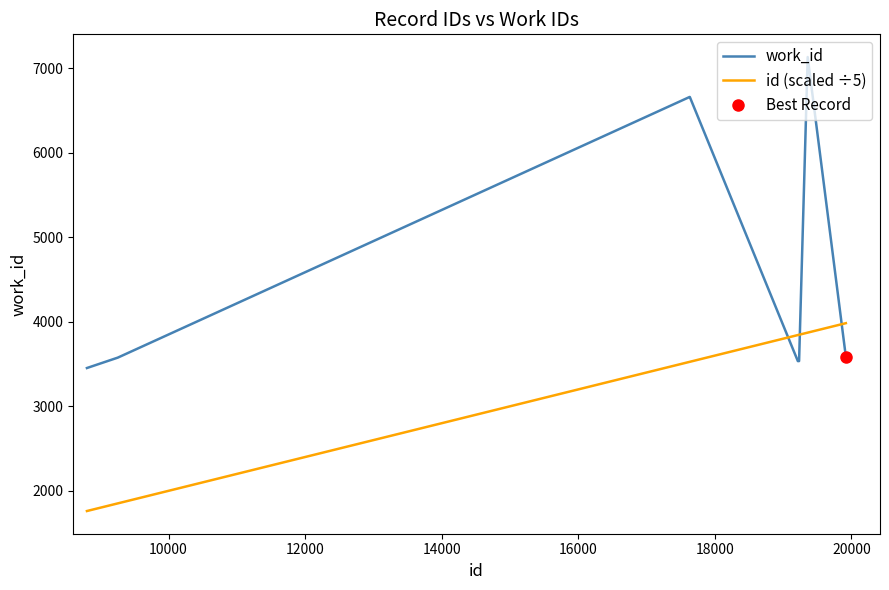

True or false: id (scaled ÷5) and work_id intersect in this chart.

True